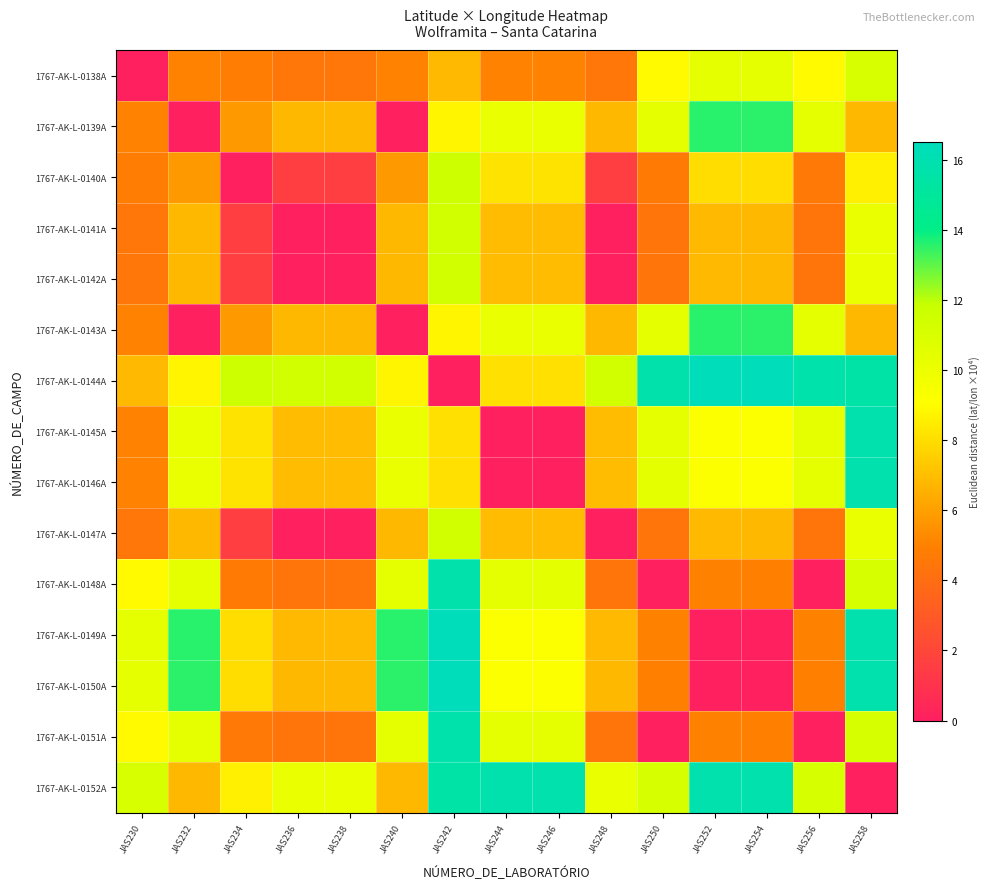

What is the difference between the highest and lowest values at JAS232?

13.6